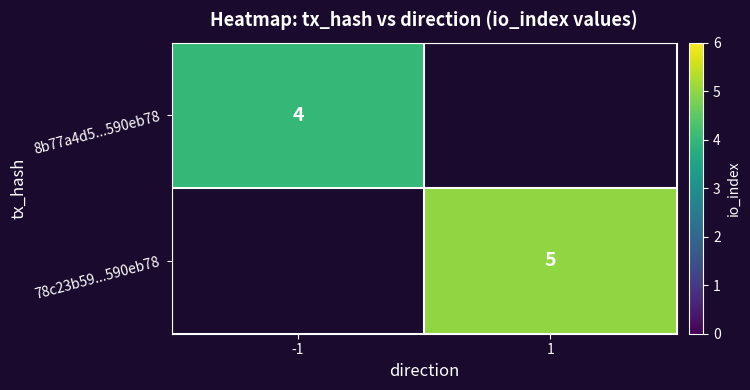

True or false: 78c23b59...590eb78 has a value of 5 at 1.

True